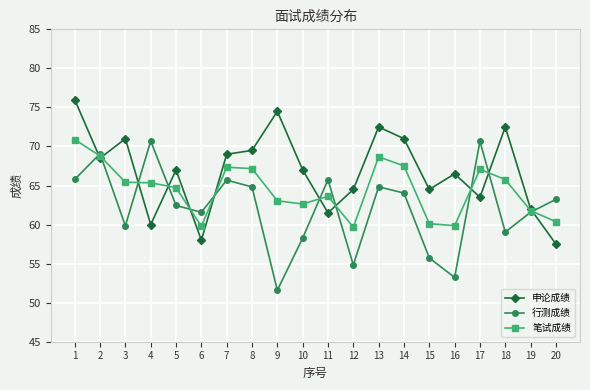

What is the total value across all series at 1?

212.7